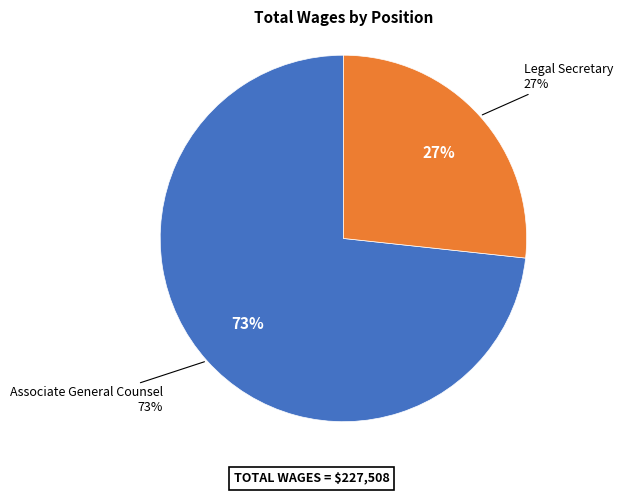

What percentage is the Associate General Counsel slice, to the nearest percent?

73%